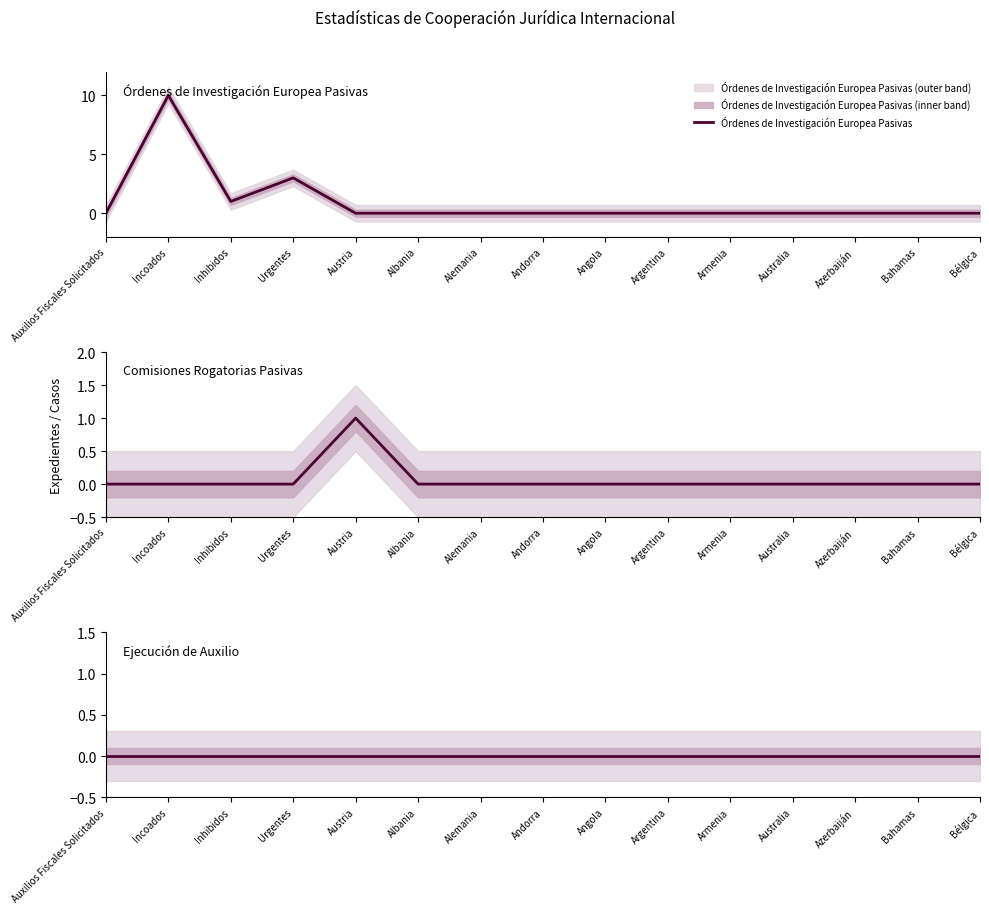

What is the label of the 6th point from the right?

Argentina